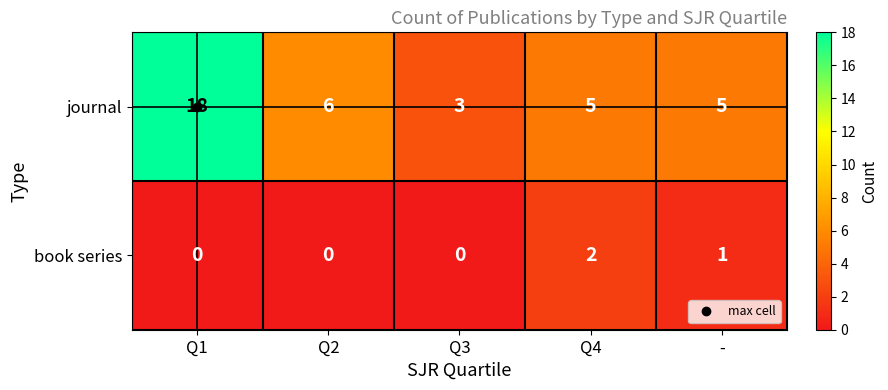

Where is book series nearest to the value 1?

-